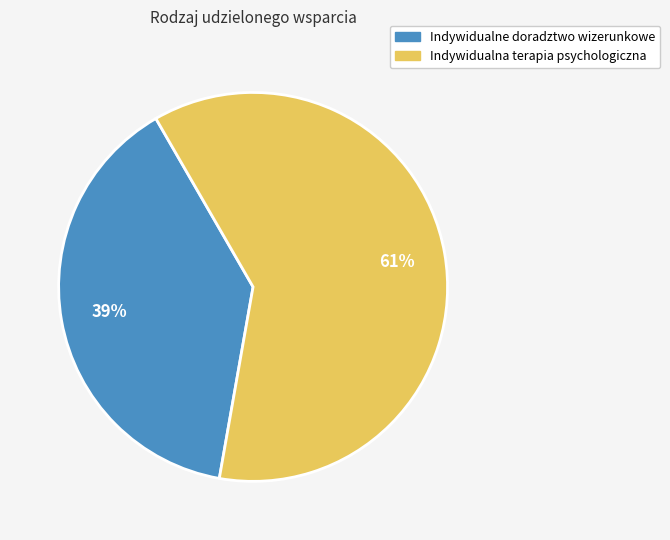

How many slices are in this pie chart?

2